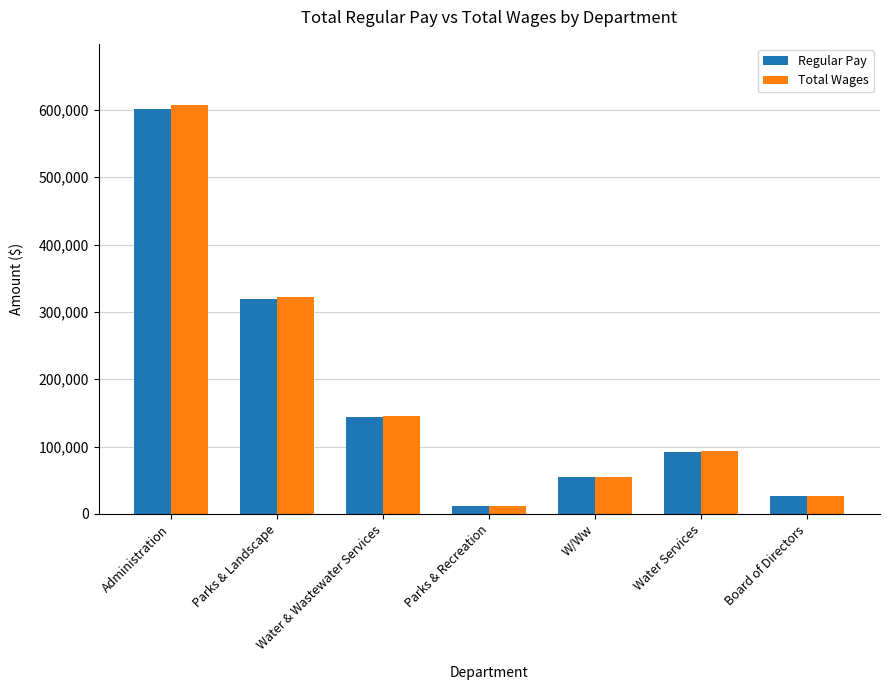

What are all the series names shown in the legend?

Regular Pay, Total Wages